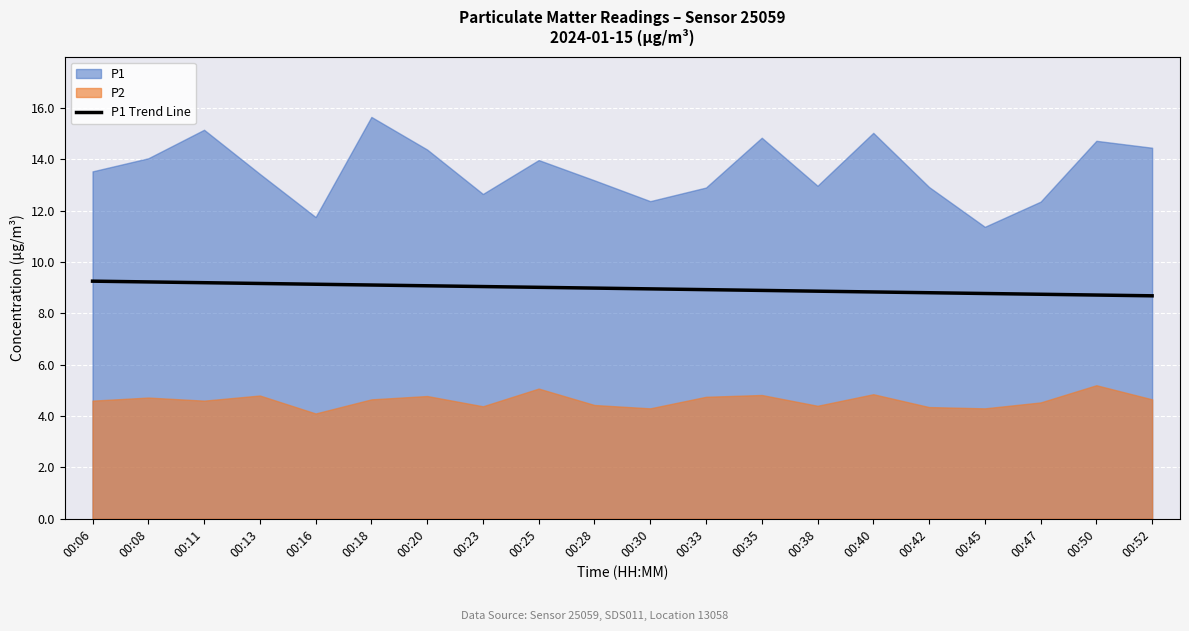

Read the value at 00:20.

9.1